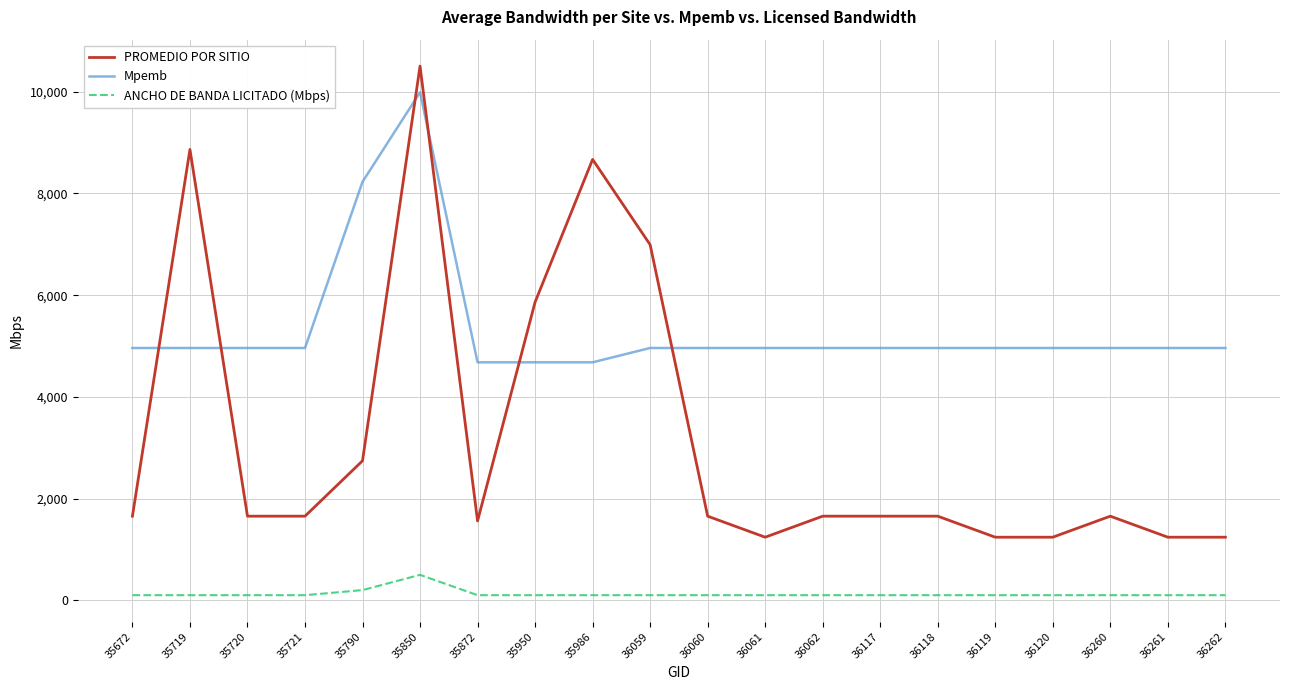

True or false: PROMEDIO POR SITIO and ANCHO DE BANDA LICITADO (Mbps) intersect in this chart.

False